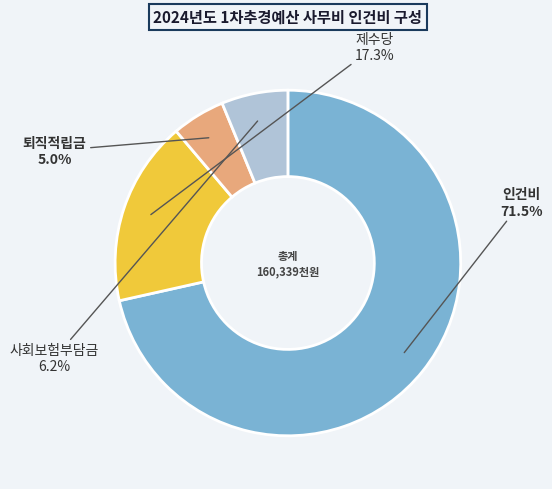

True or false: 사회보험부담금 accounts for 1% of the total.

False